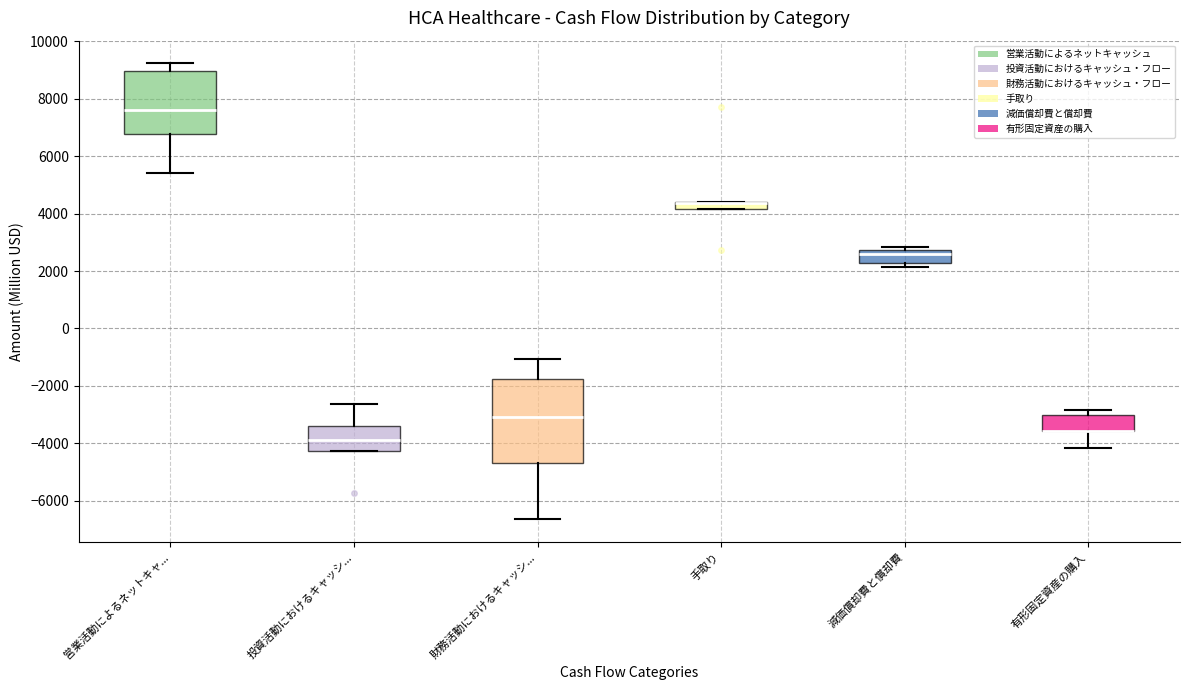

Comparing the boxes themselves (not the whiskers), which one is the tallest?

財務活動におけるキャッシ...